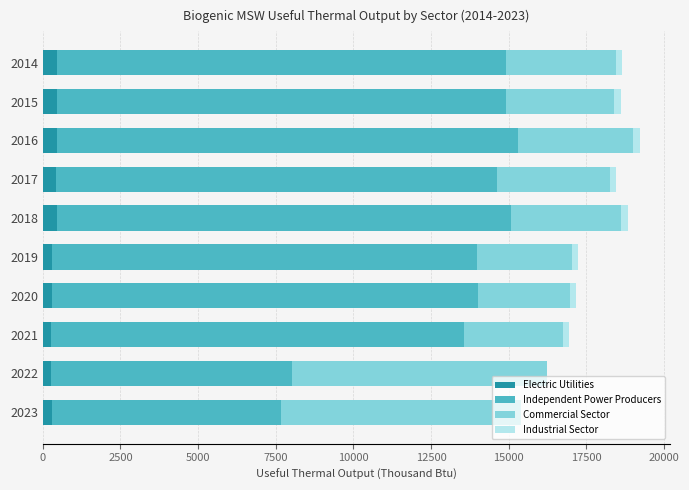

How many series are shown in this chart?

4